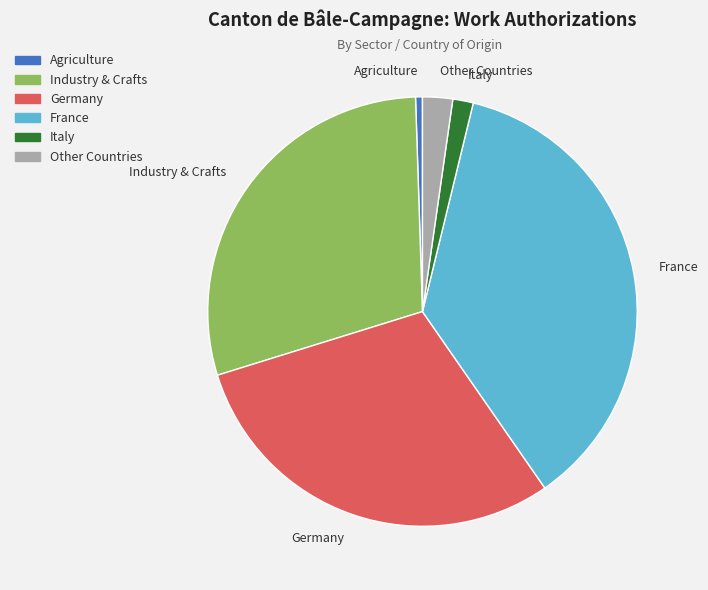

Count the number of slices in the pie.

6